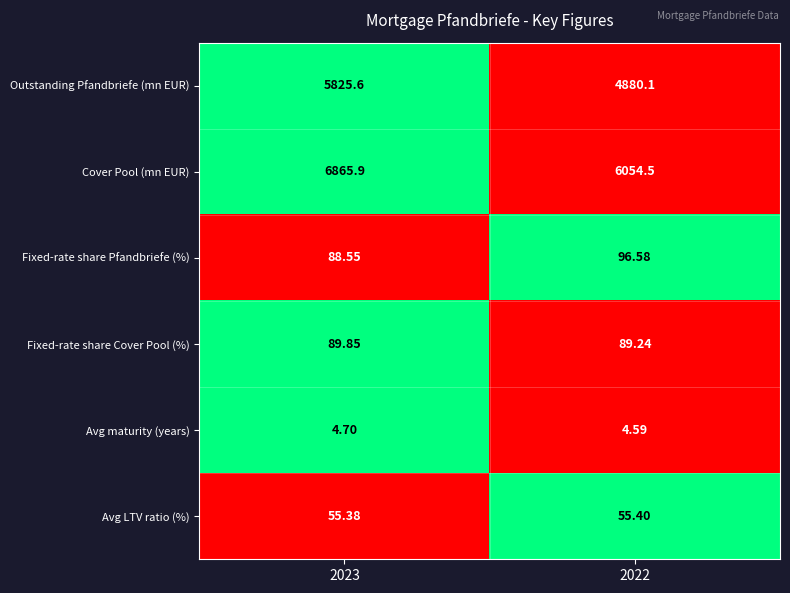

Is the value of Fixed-rate share Pfandbriefe (%) at 2023 greater than the value of Avg maturity (years) at 2023?

Yes